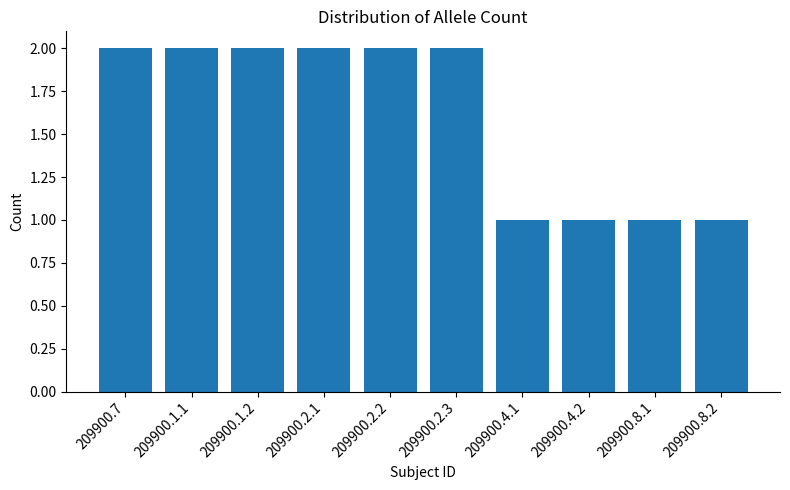

Reading left to right, list all the values displayed in this chart.

2	2	2	2	2	2	1	1	1	1